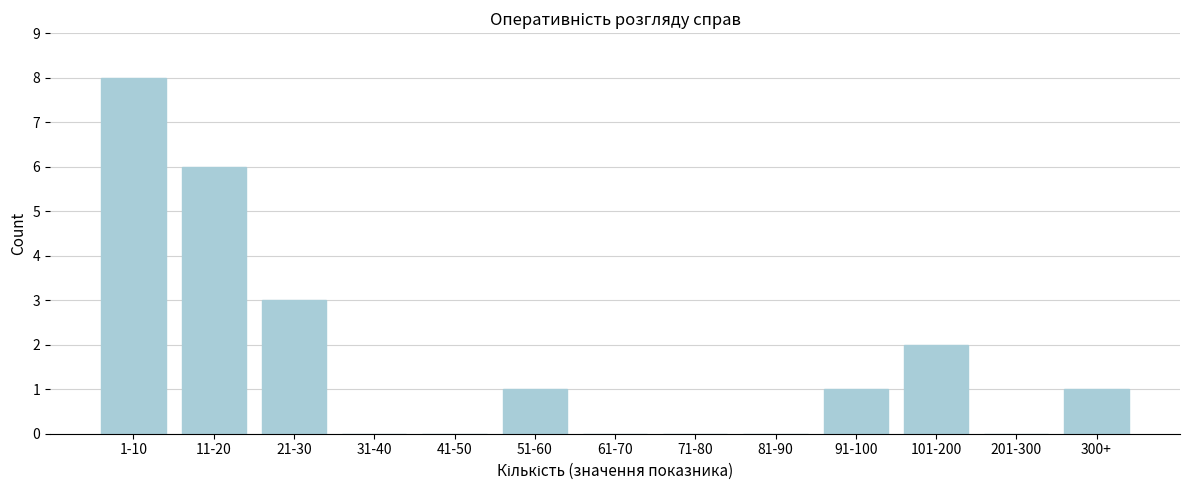

Reading left to right, list all the values displayed in this chart.

1-10=8	11-20=6	21-30=3	31-40=0	41-50=0	51-60=1	61-70=0	71-80=0	81-90=0	91-100=1	101-200=2	201-300=0	300+=1